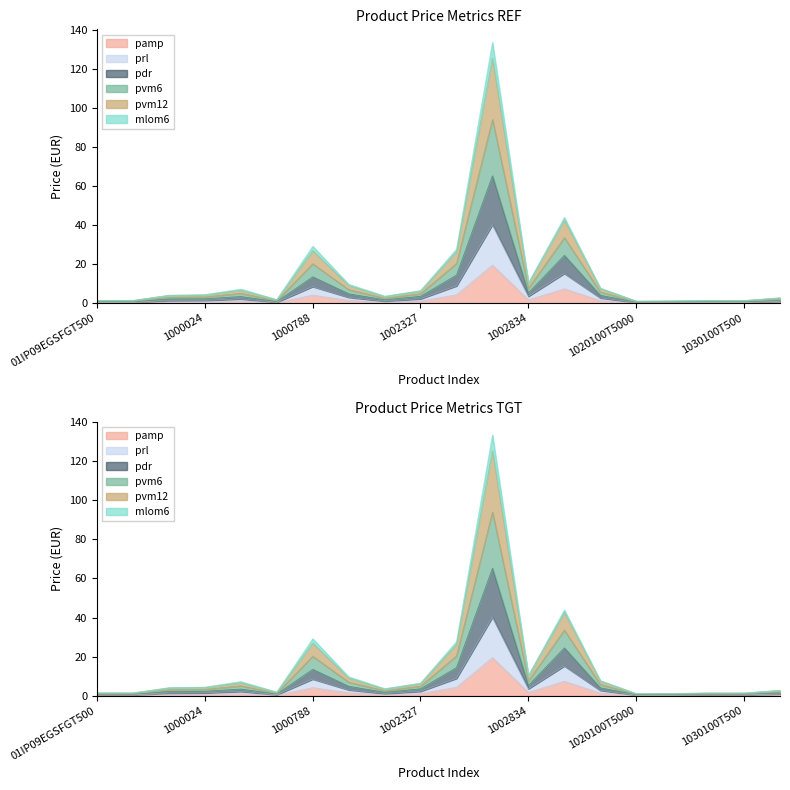

True or false: pvm6 and pvm12 intersect in this chart.

False